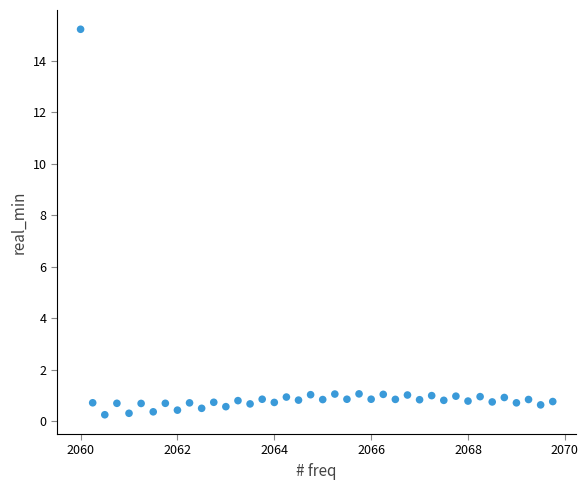

What is the range of X values (max minus min)?

9.8